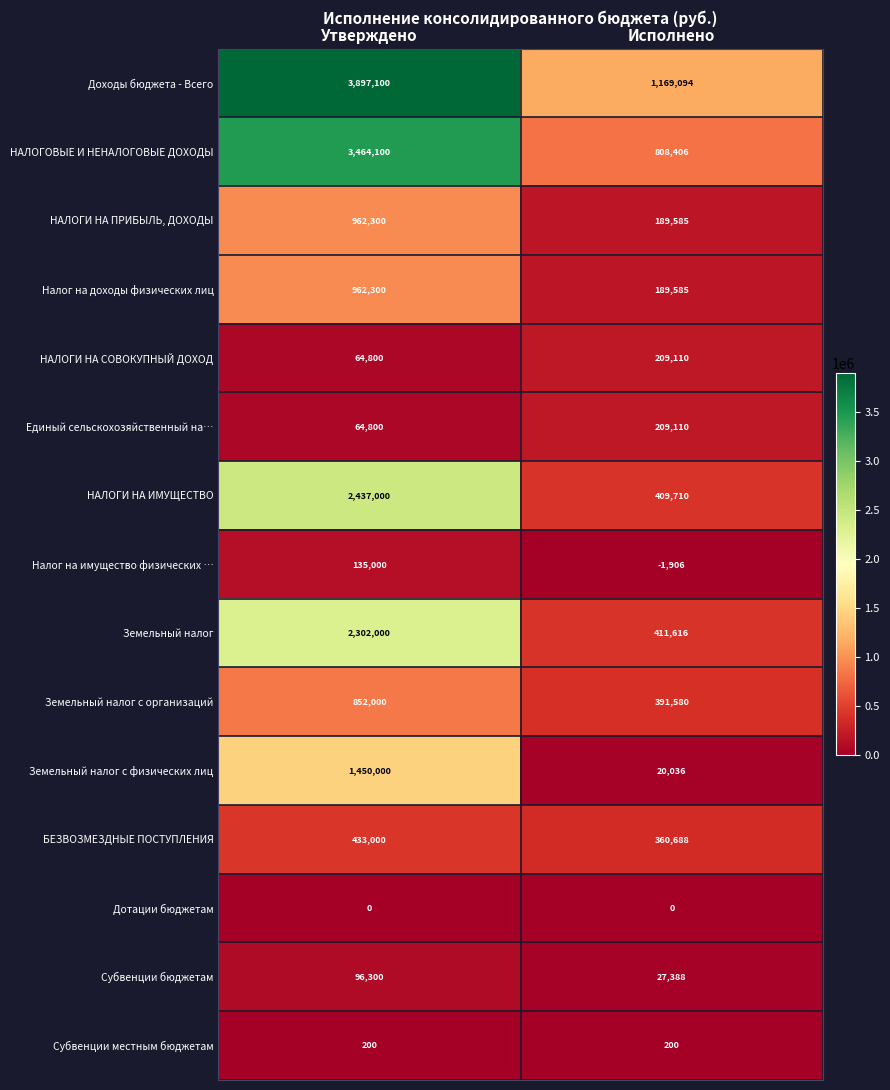

Which category has the lowest value across all series?

Исполнено